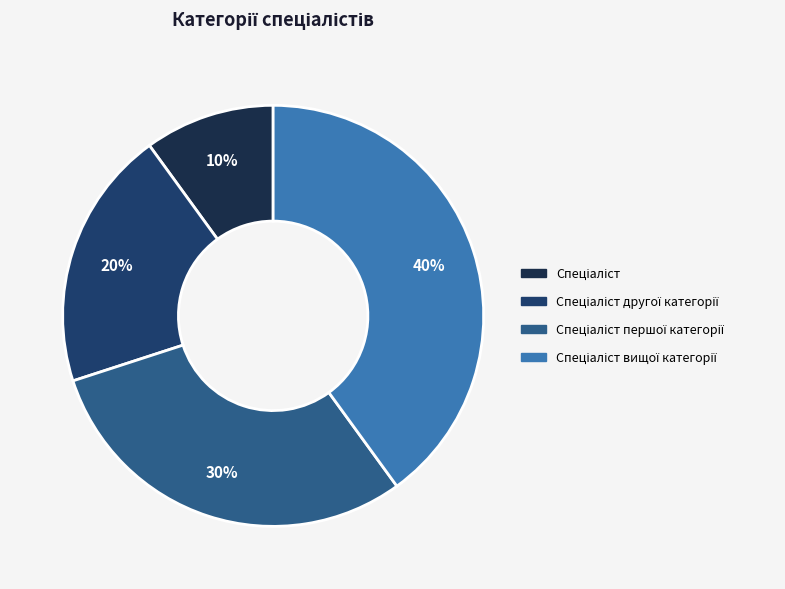

How many slices are in this pie chart?

4